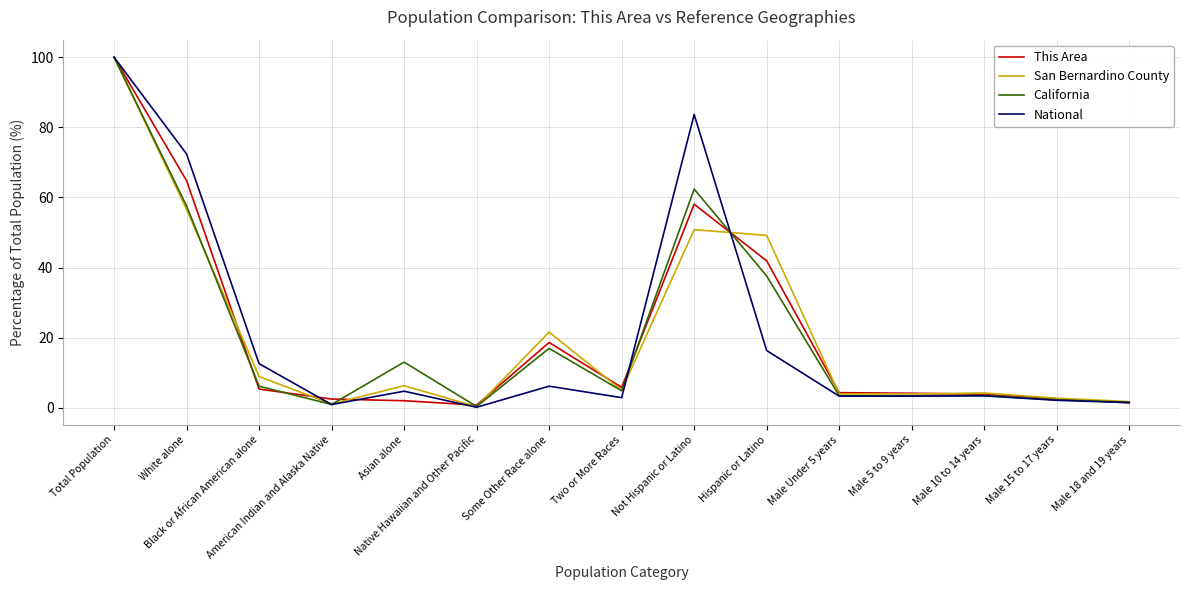

What is the greatest value displayed?

100.0